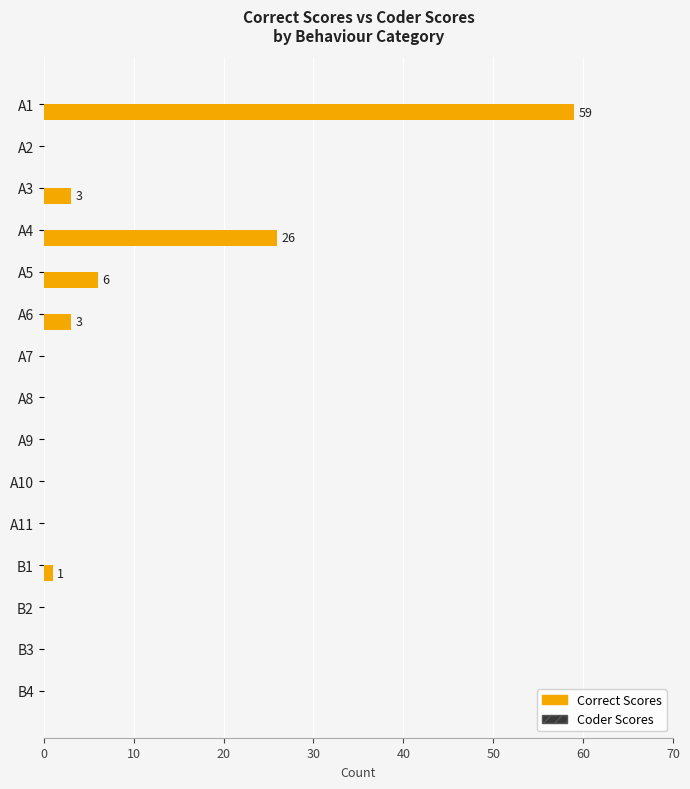

The value at A9 is 22. True or false?

False